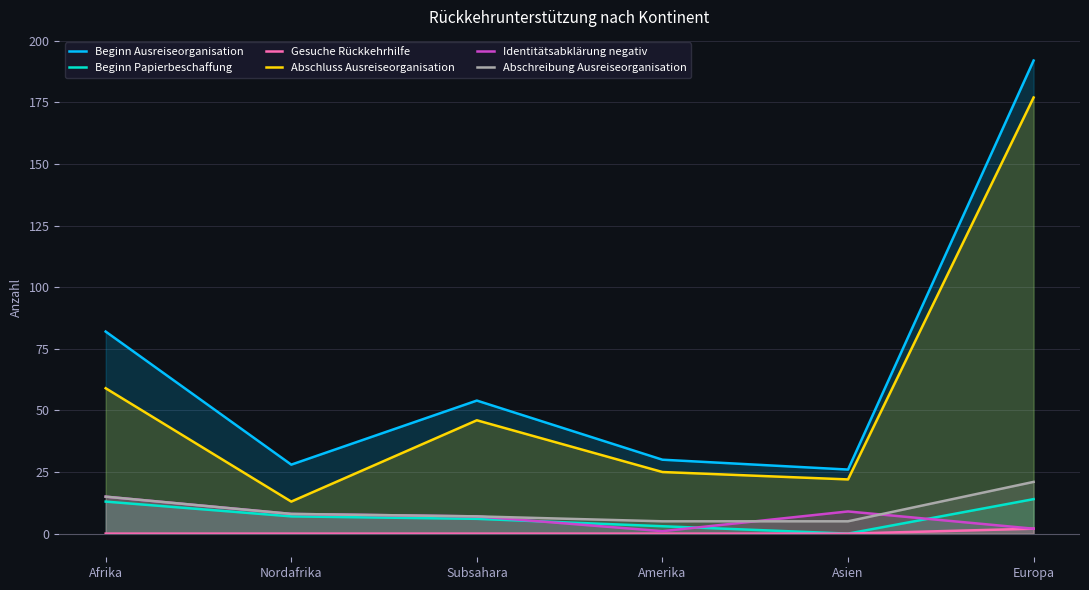

Is the value of Abschluss Ausreiseorganisation at Nordafrika greater than the value of Identitätsabklärung negativ at Amerika?

Yes